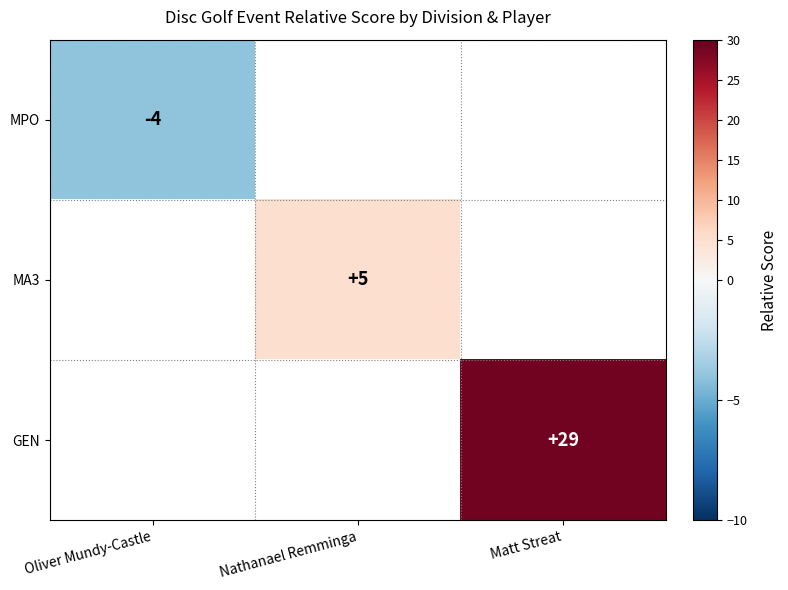

The MPO series shows -4 at Oliver Mundy-Castle. True or false?

True